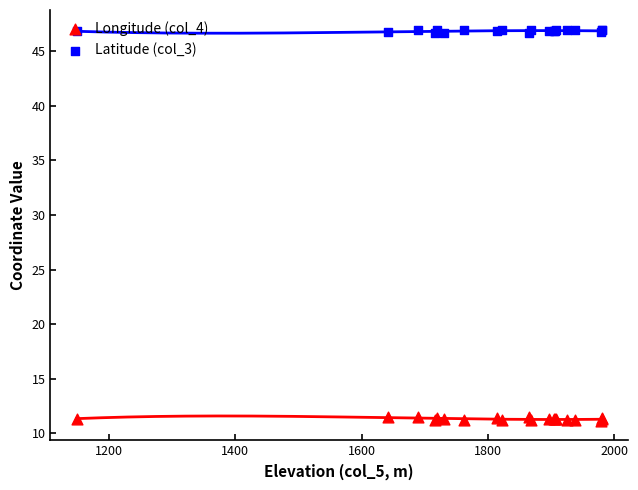

Which series has the widest spread of Y values?

Longitude (col_4)